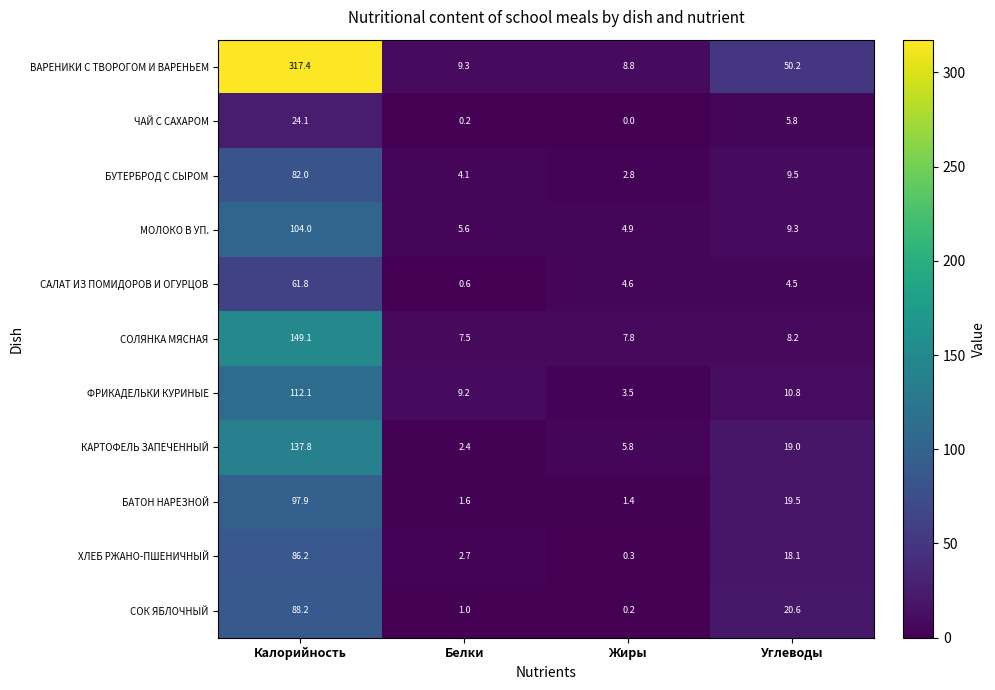

At how many categories does at least one series exceed 267?

1